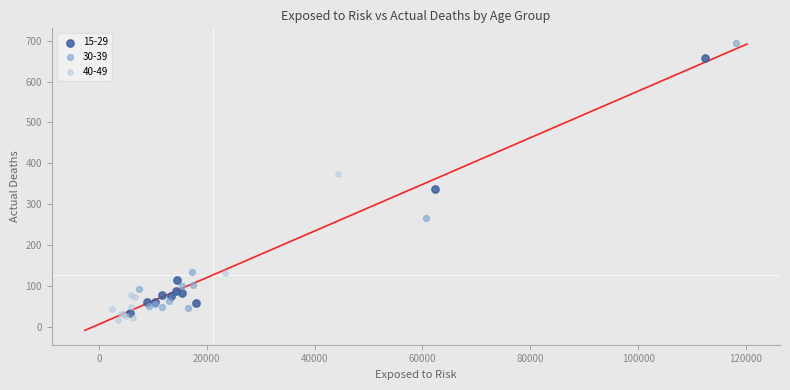

Which series contains the highest Y value?

30-39